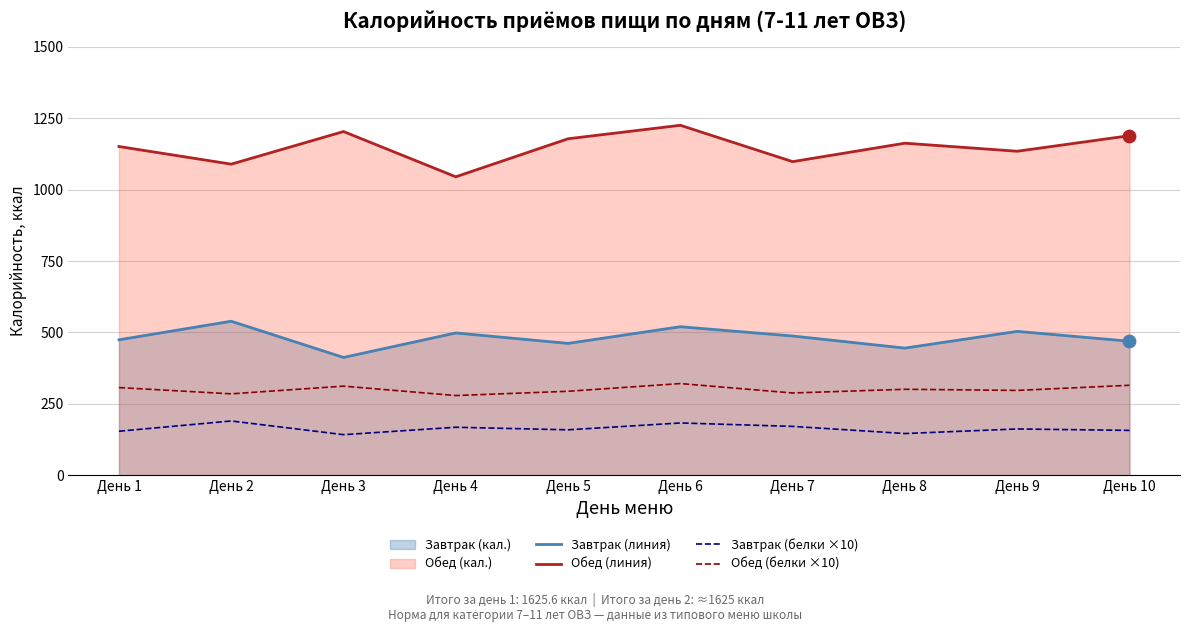

Which series has the largest total across all categories?

Обед (линия)